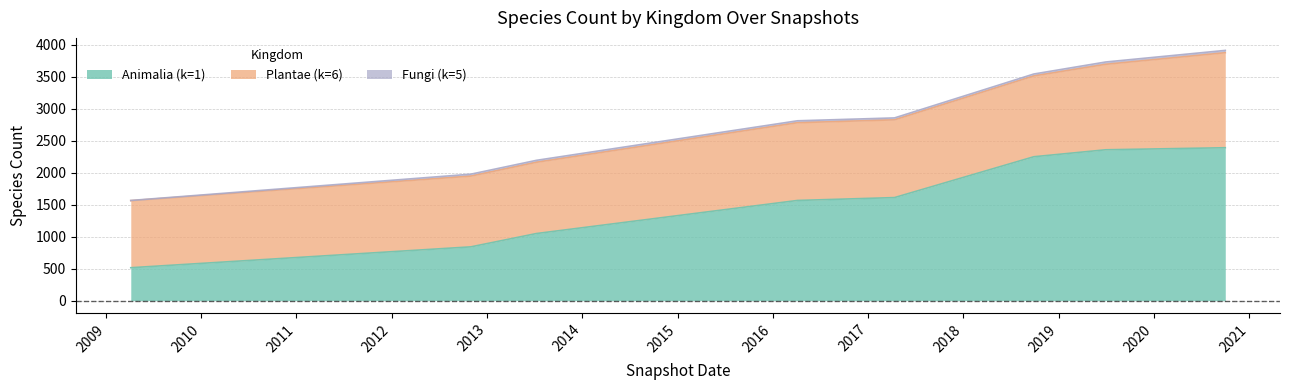

Which series has the widest spread of values?

Animalia (k=1)